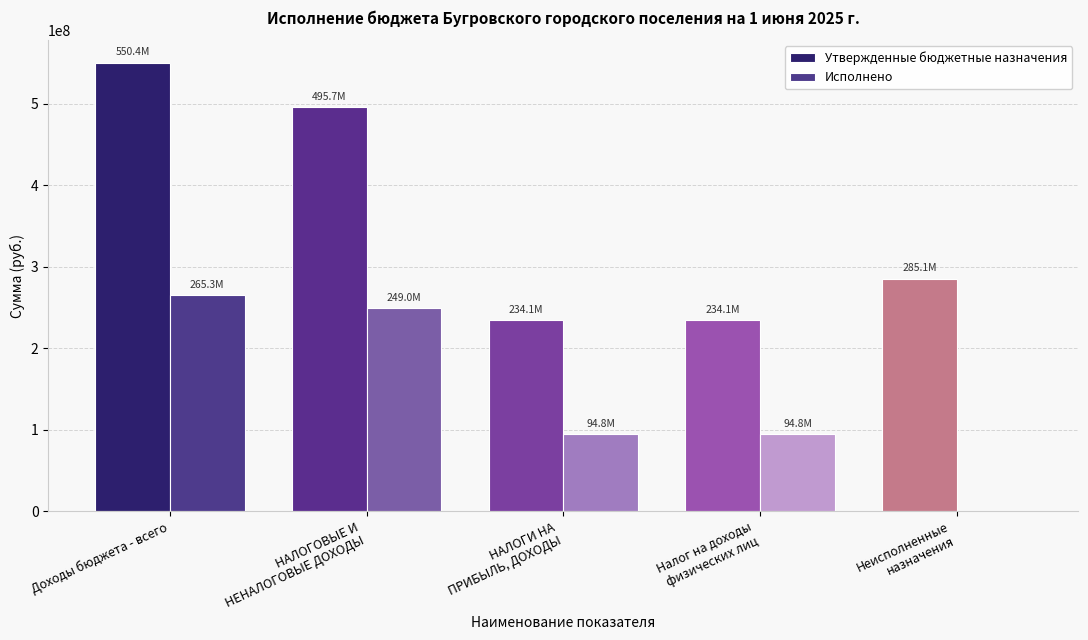

Which series has the largest total across all categories?

Утвержденные бюджетные назначения